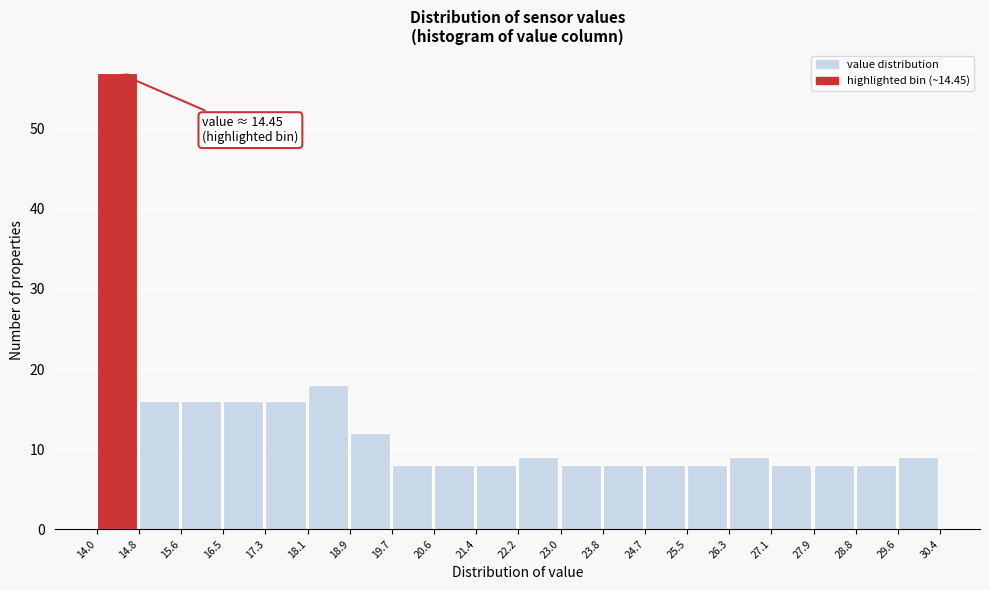

Which range on the x-axis has the tallest bar?

14.0 to 14.8